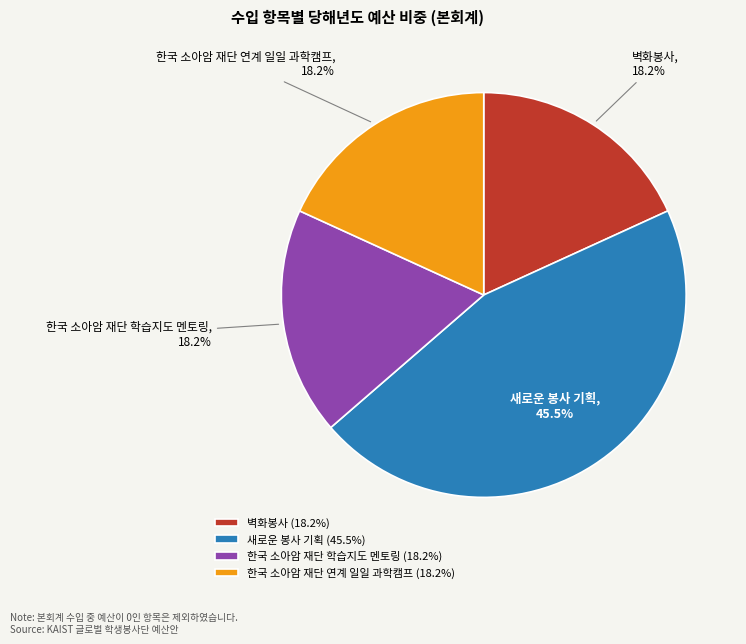

Approximately how many times larger is the value at 한국 소아암 재단 연계 일일 과학캠프 compared to 벽화봉사?

1.0